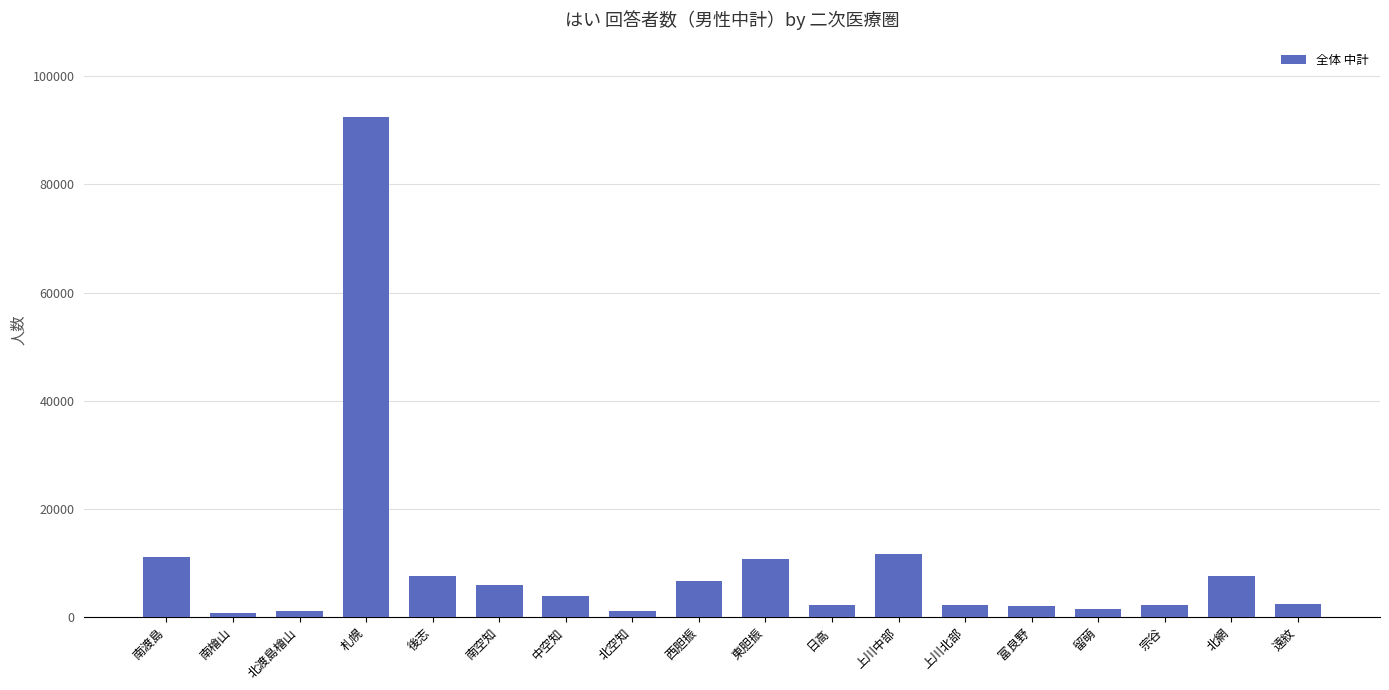

The chart shows a value of 7605 at 北網. True or false?

True